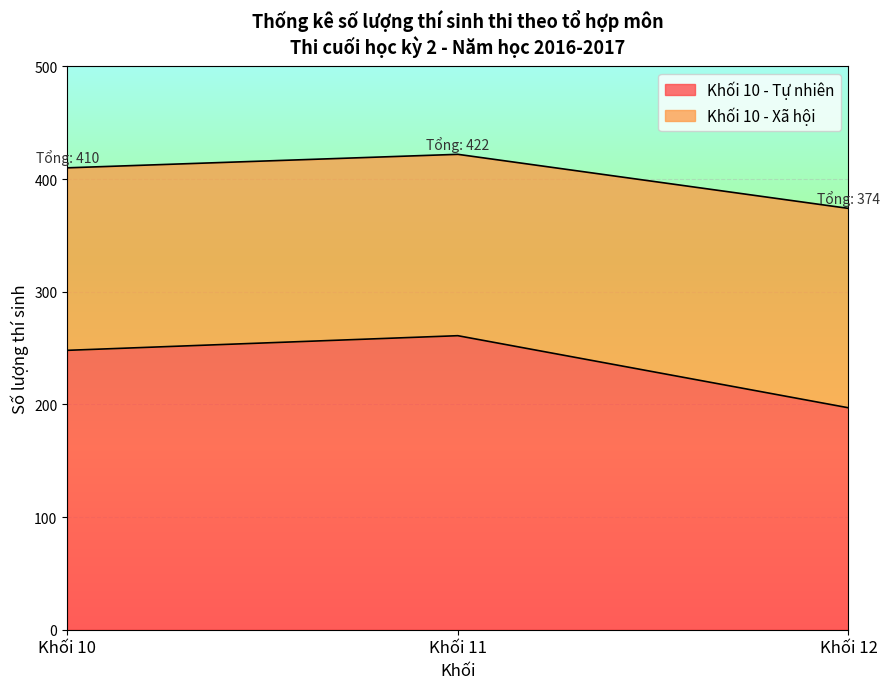

The Khối 10 - Xã hội series shows 422 at Khối 11. True or false?

True